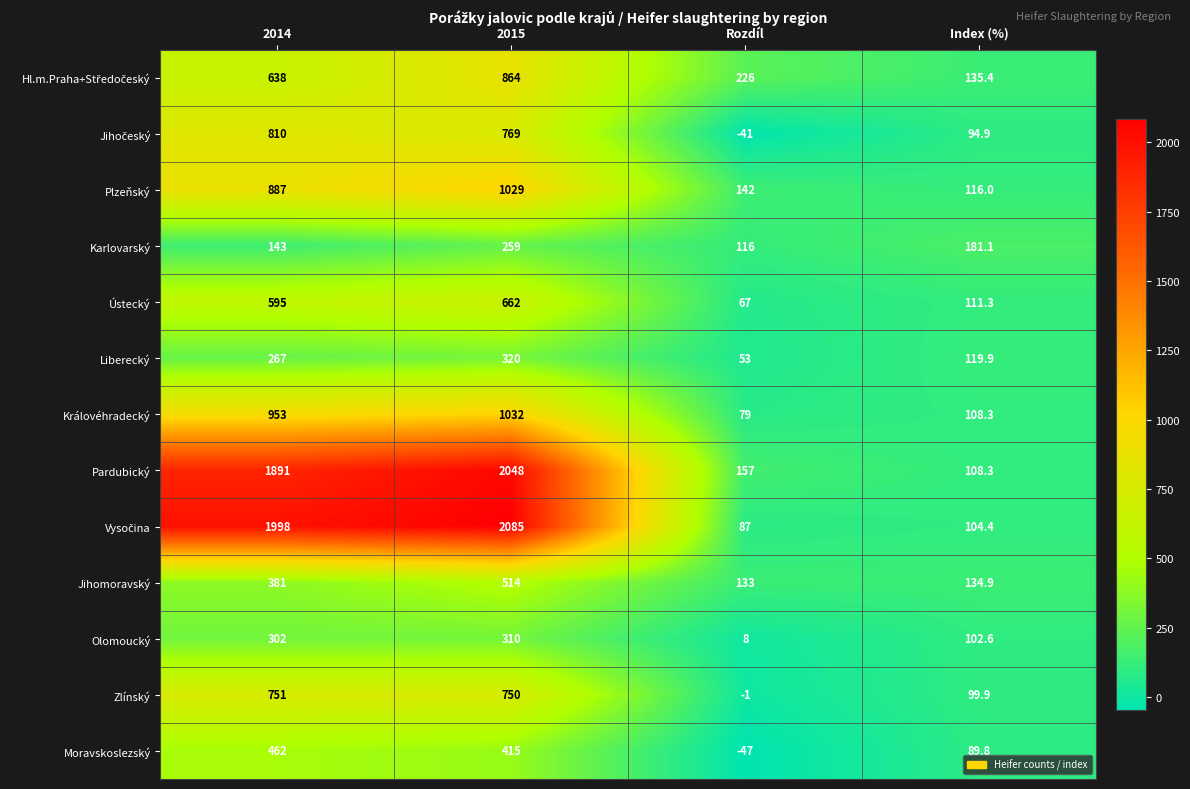

How many categories are shown in the chart?

4